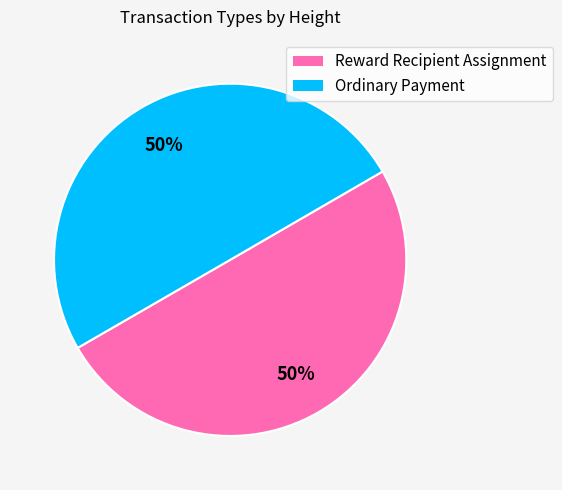

To the nearest percent, what is the combined percentage of Reward Recipient Assignment and Ordinary Payment?

100%